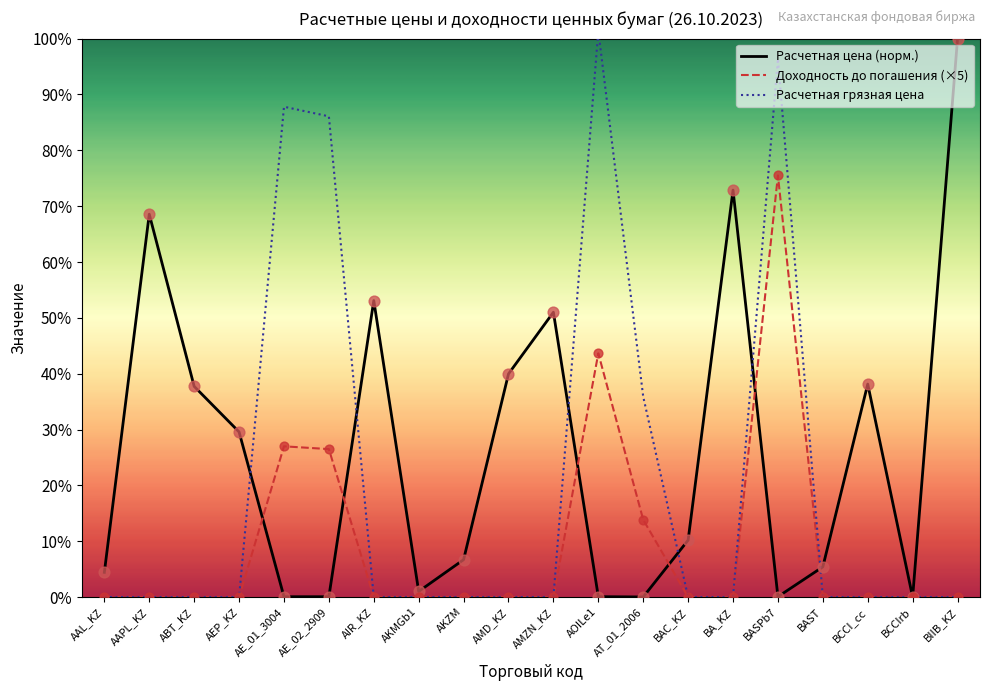

At which category is the sum across all series the highest?

BASPb7